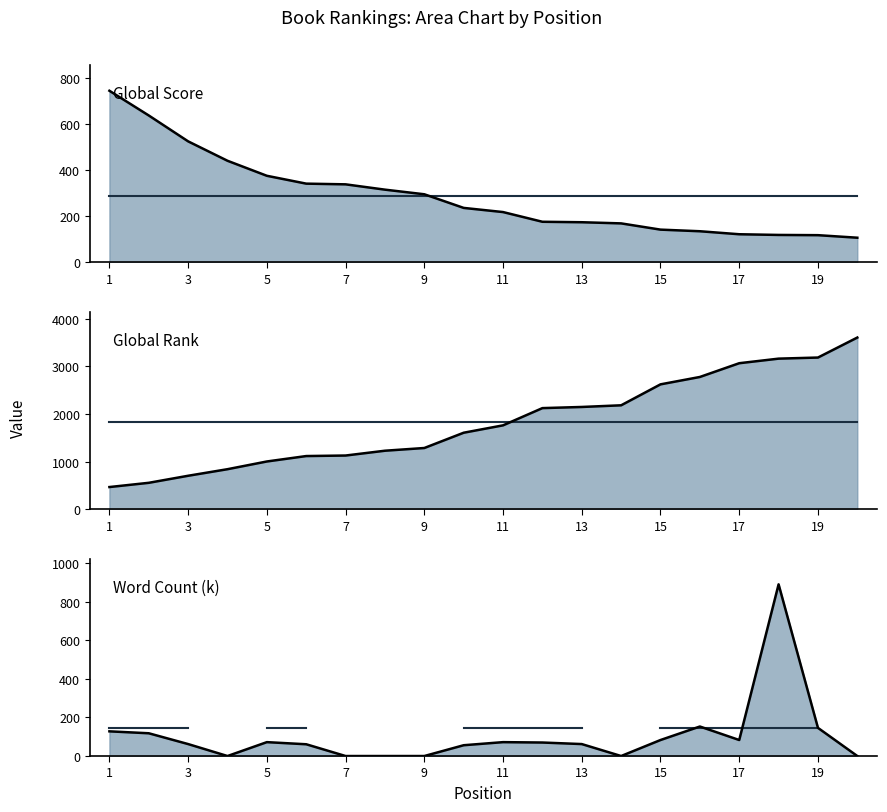

How many lines are shown in the chart?

6